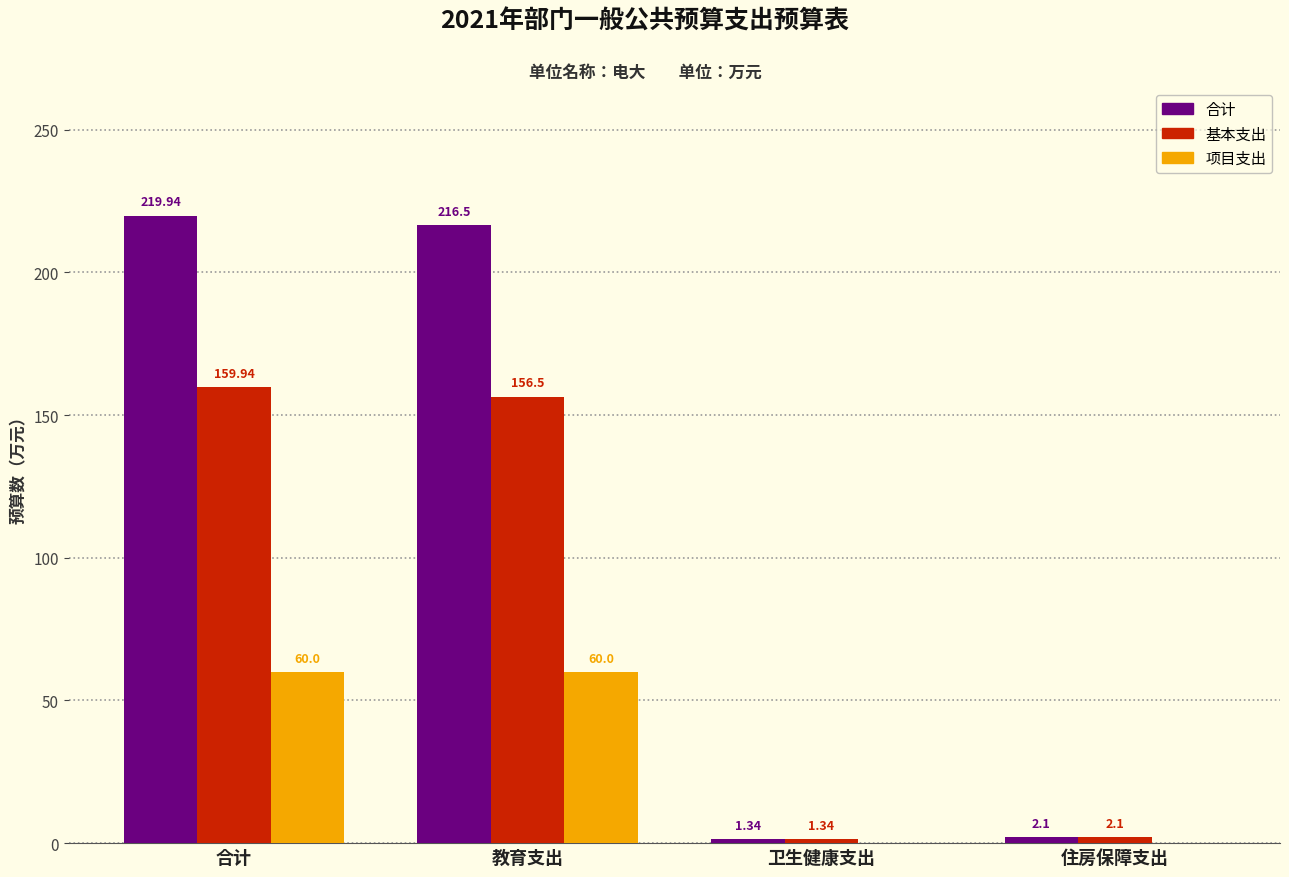

Between 教育支出 and 住房保障支出, which series saw the biggest shift?

合计